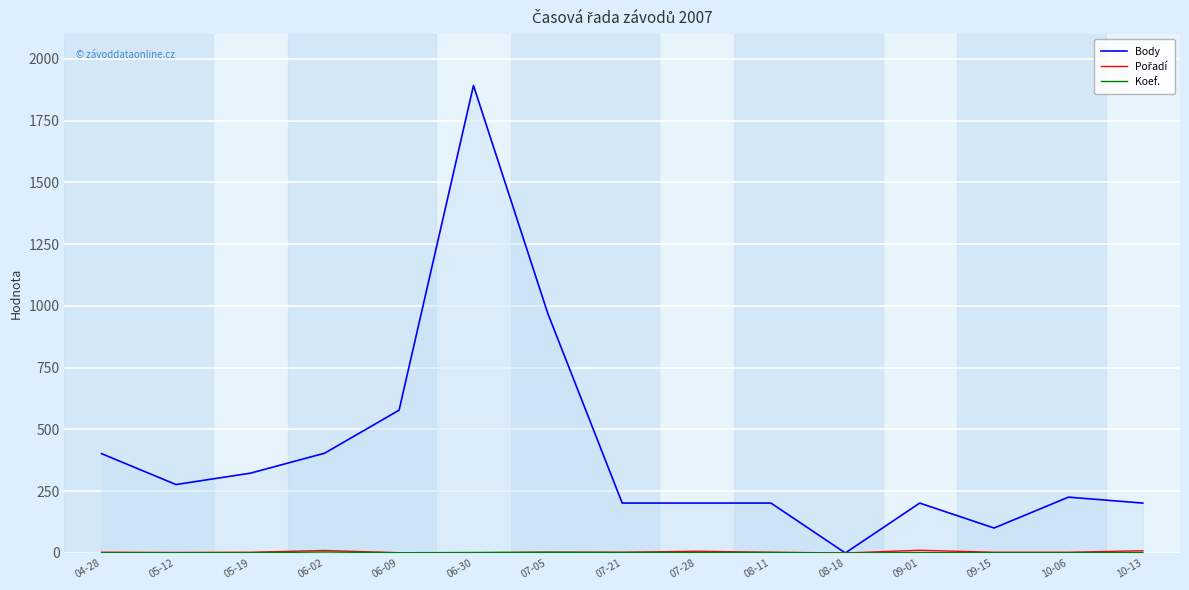

How many lines are shown in the chart?

3